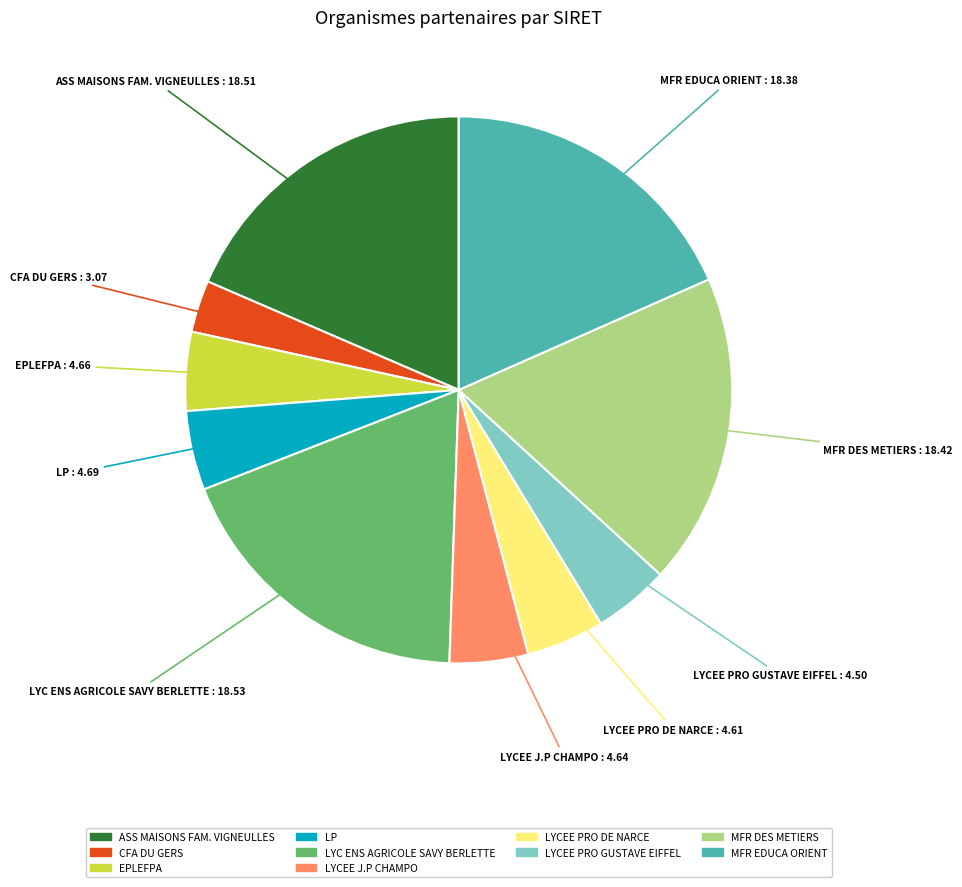

Does any single category account for the majority?

No